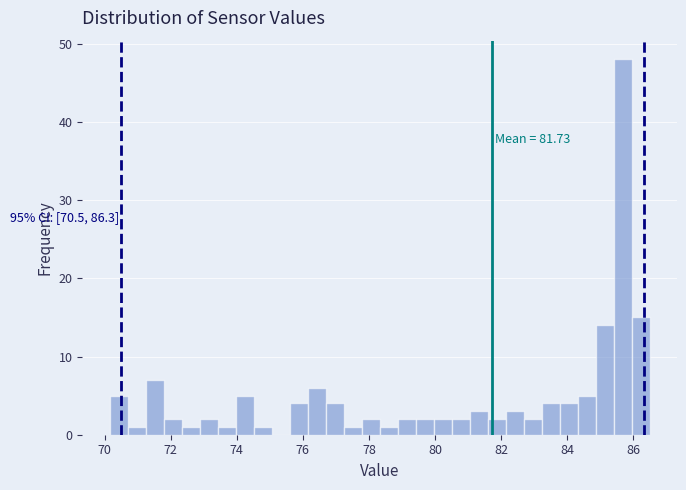

Around what value on the x-axis is the tallest bar? Give the approximate position of its centre, as read against the axis.

85.6